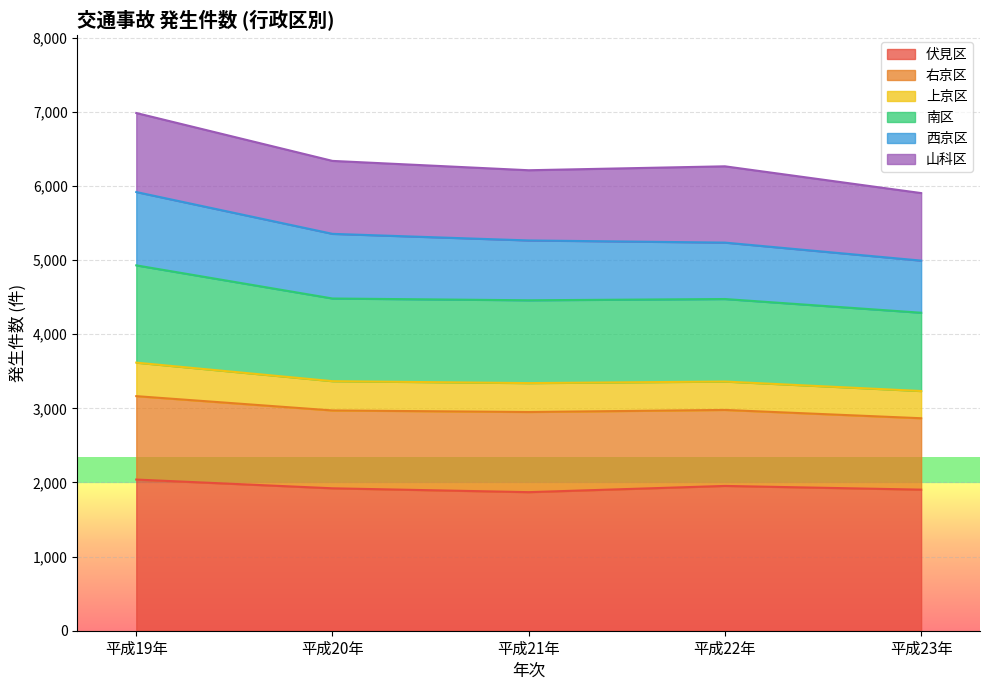

The value of 伏見区 at 平成23年 is 3155. True or false?

False